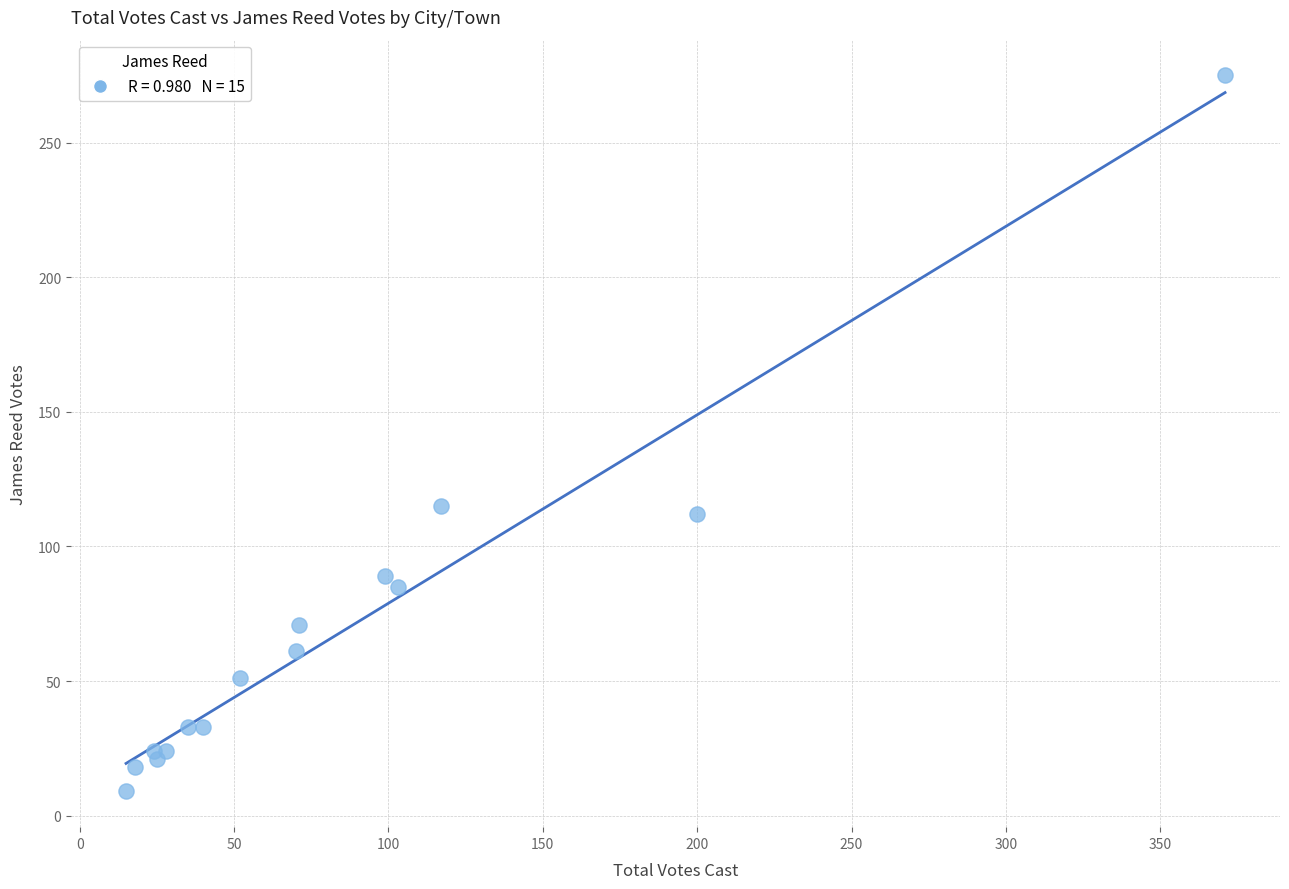

What is the range of X values (max minus min)?

356